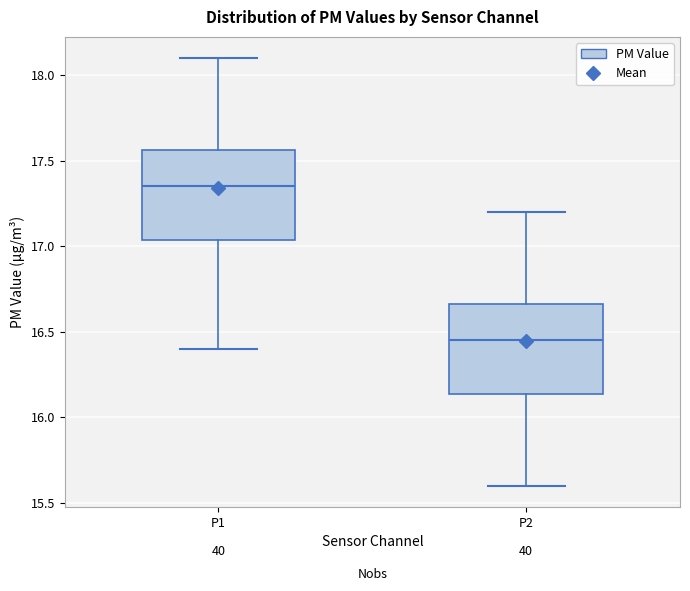

Reading left to right, transcribe this box plot: for each box, give where its median line is, the range the box spans, and where its two whiskers end, as read against the y-axis. The values are not printed on the chart, so give them approximately, as read against the axis.

P1: median 17.35, box 17.05 to 17.55, whiskers 16.40 to 18.10
P2: median 16.45, box 16.15 to 16.65, whiskers 15.60 to 17.20